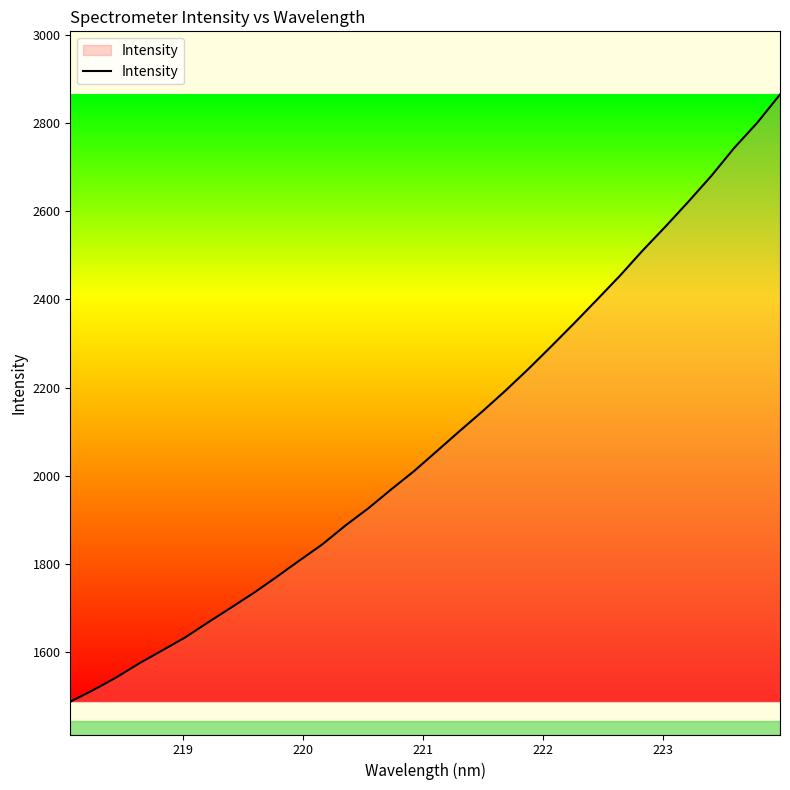

Reading left to right, transcribe all the data shown in this chart.

1487.5	1513.7	1542.4	1574.2	1603.4	1632.9	1667.0	1700.4	1734.1	1770.3	1807.7	1844.4	1886.8	1925.9	1968.8	2010.4	2055.8	2101.6	2146.4	2193.2	2242.2	2293.6	2345.9	2399.5	2453.8	2511.3	2565.8	2622.1	2680.4	2743.8	2800.6	2864.9